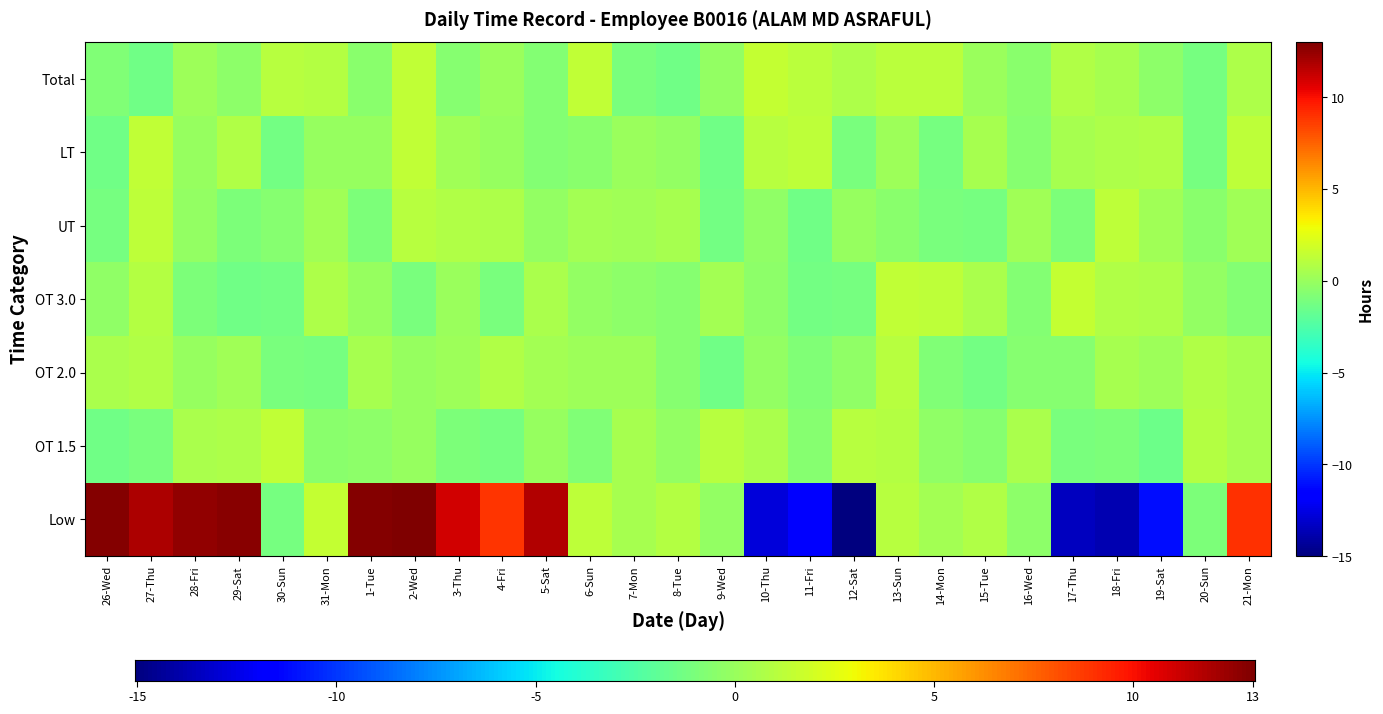

What is the minimum value shown in the chart?

-14.9